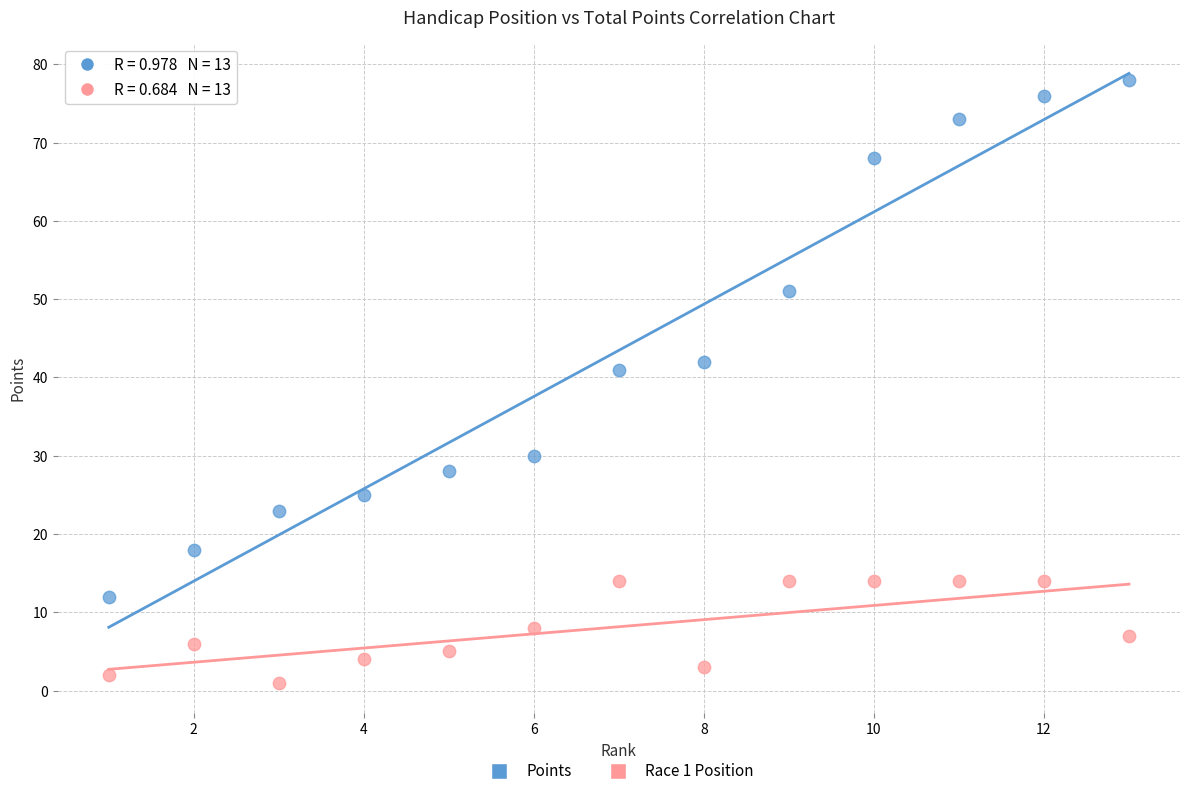

Across all series, what Y value is closest to 39?

41